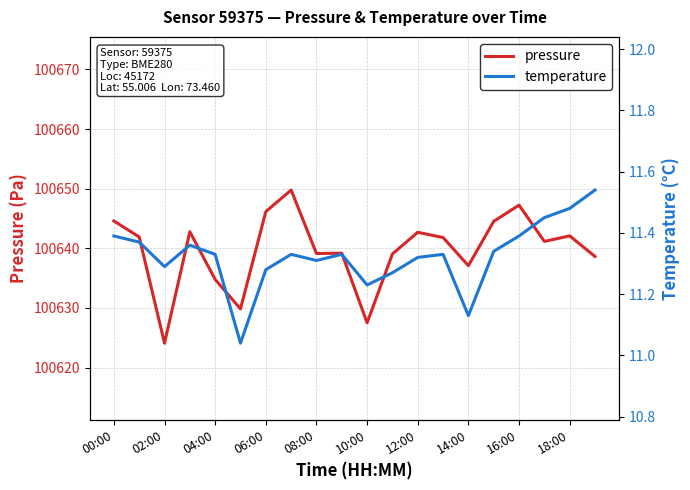

True or false: pressure and temperature intersect in this chart.

False